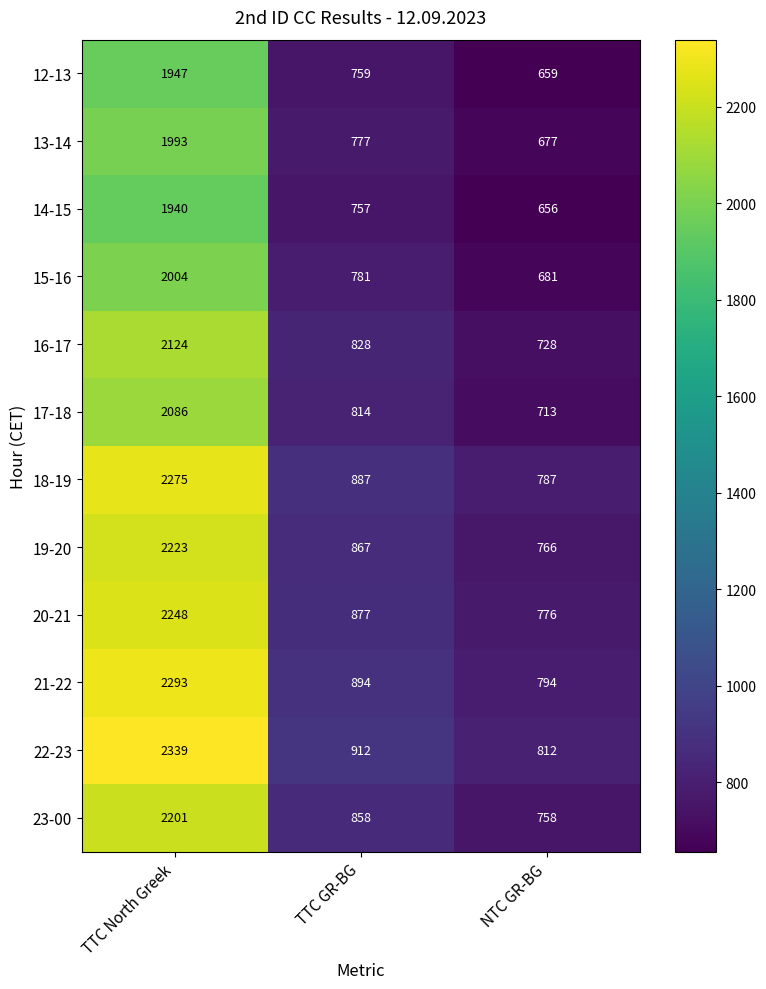

What is the difference between the maximum and minimum values in the 17-18 series?

1373